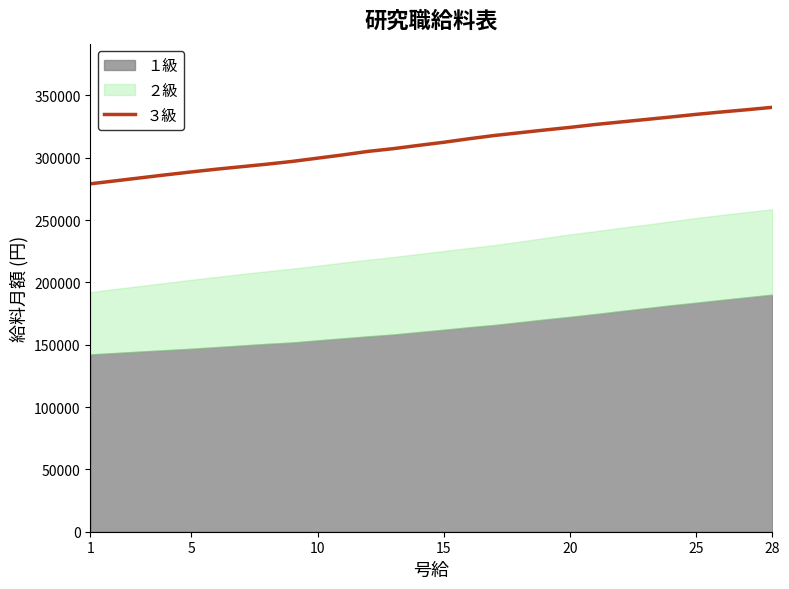

Approximately how many times larger is the value at 15 compared to 1?

1.1